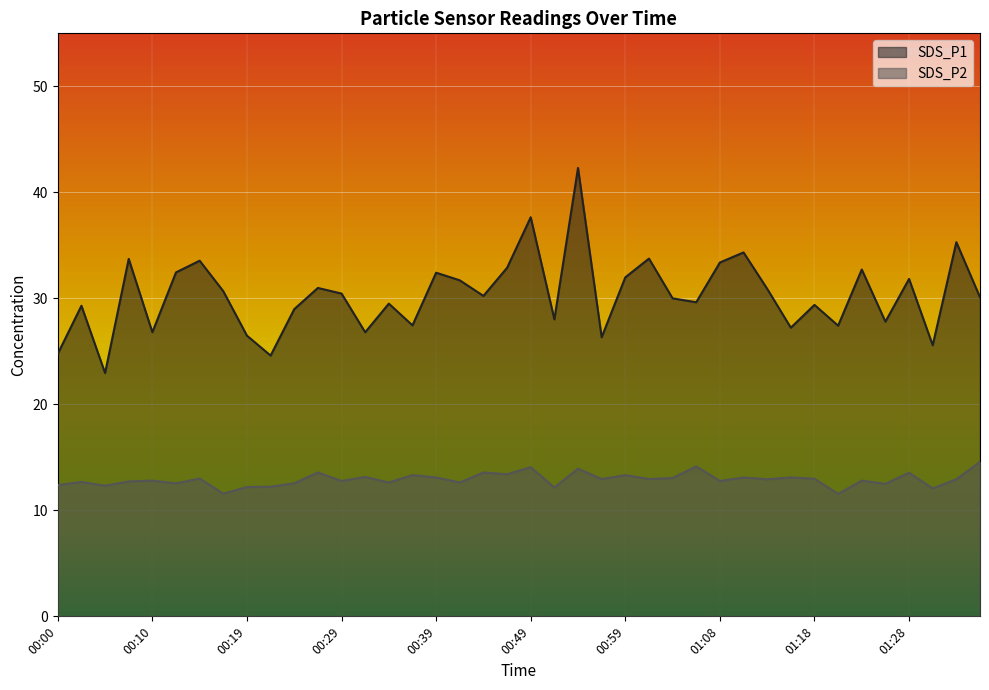

How many lines are shown in the chart?

2